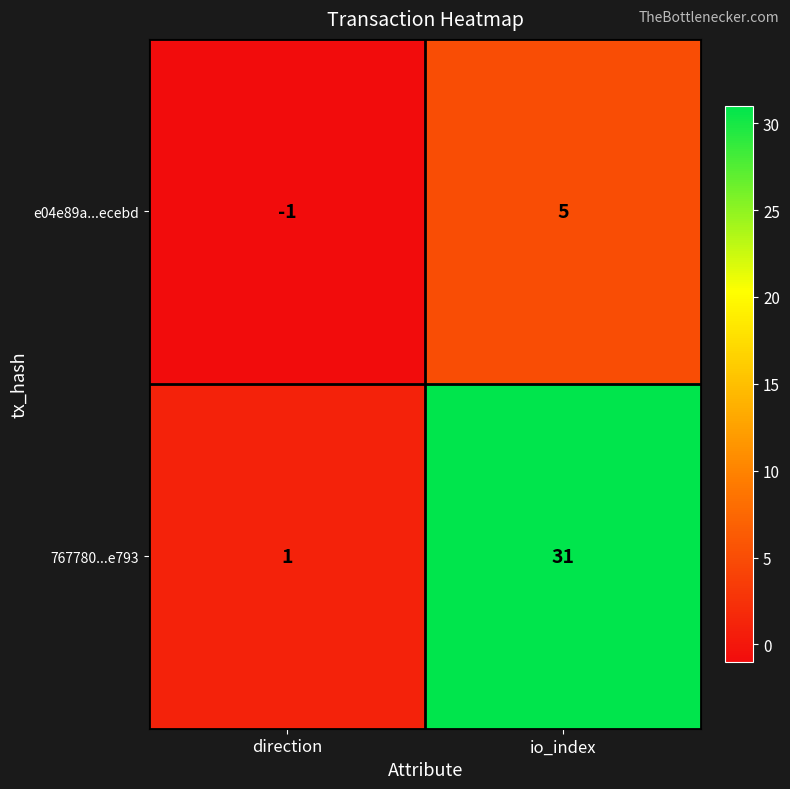

Reading right to left, transcribe all the data shown in this chart.

e04e89a...ecebd: io_index=5	direction=-1
767780...e793: io_index=31	direction=1